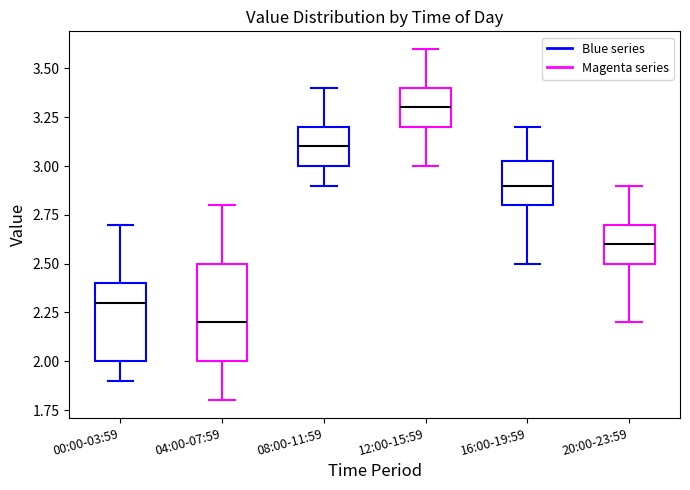

Where does the upper whisker of the box for 00:00-03:59 end on the y-axis? The values are not printed on the chart, so give them approximately, as read against the axis.

2.70